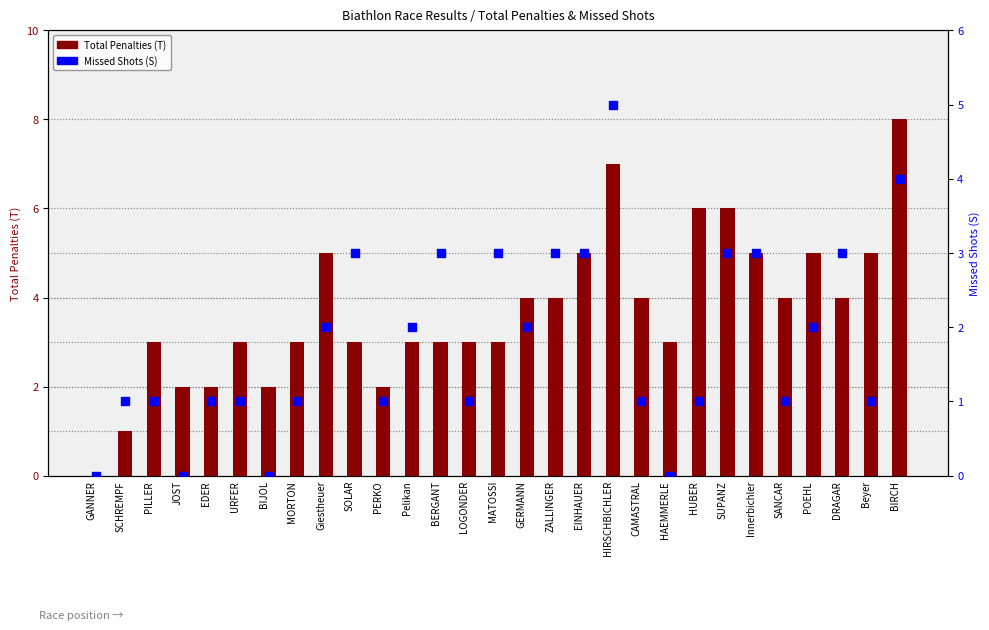

Which series has the largest total across all categories?

Total Penalties (T)